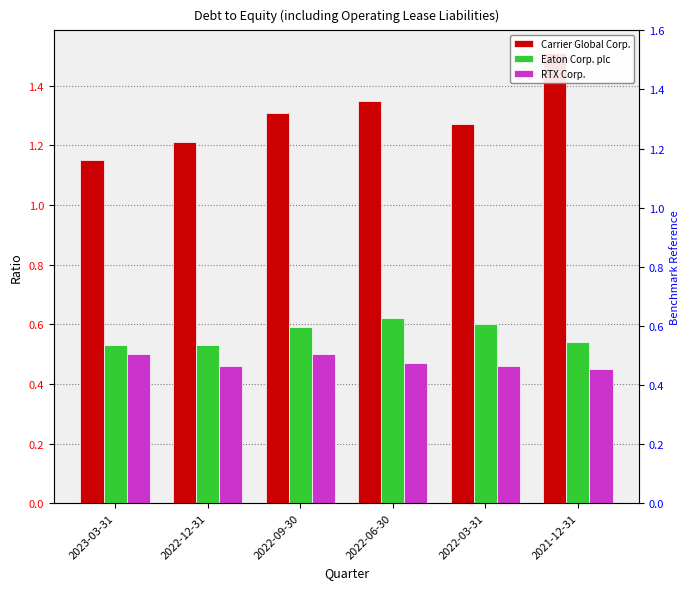

How many data points does each series have?

6